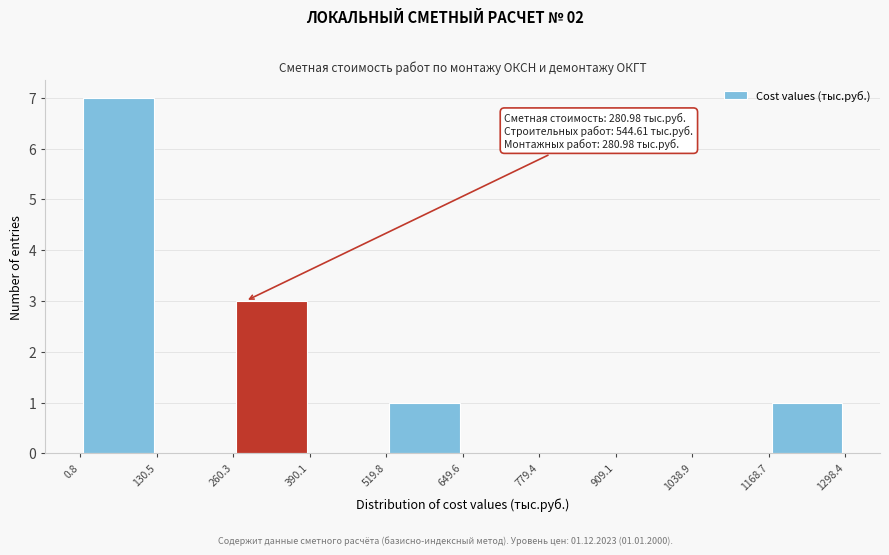

Which range on the x-axis has the tallest bar?

0.8 to 130.5